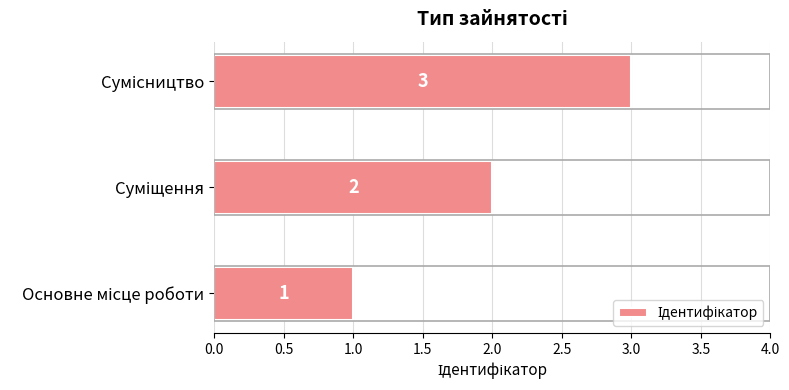

What is the greatest value displayed?

3